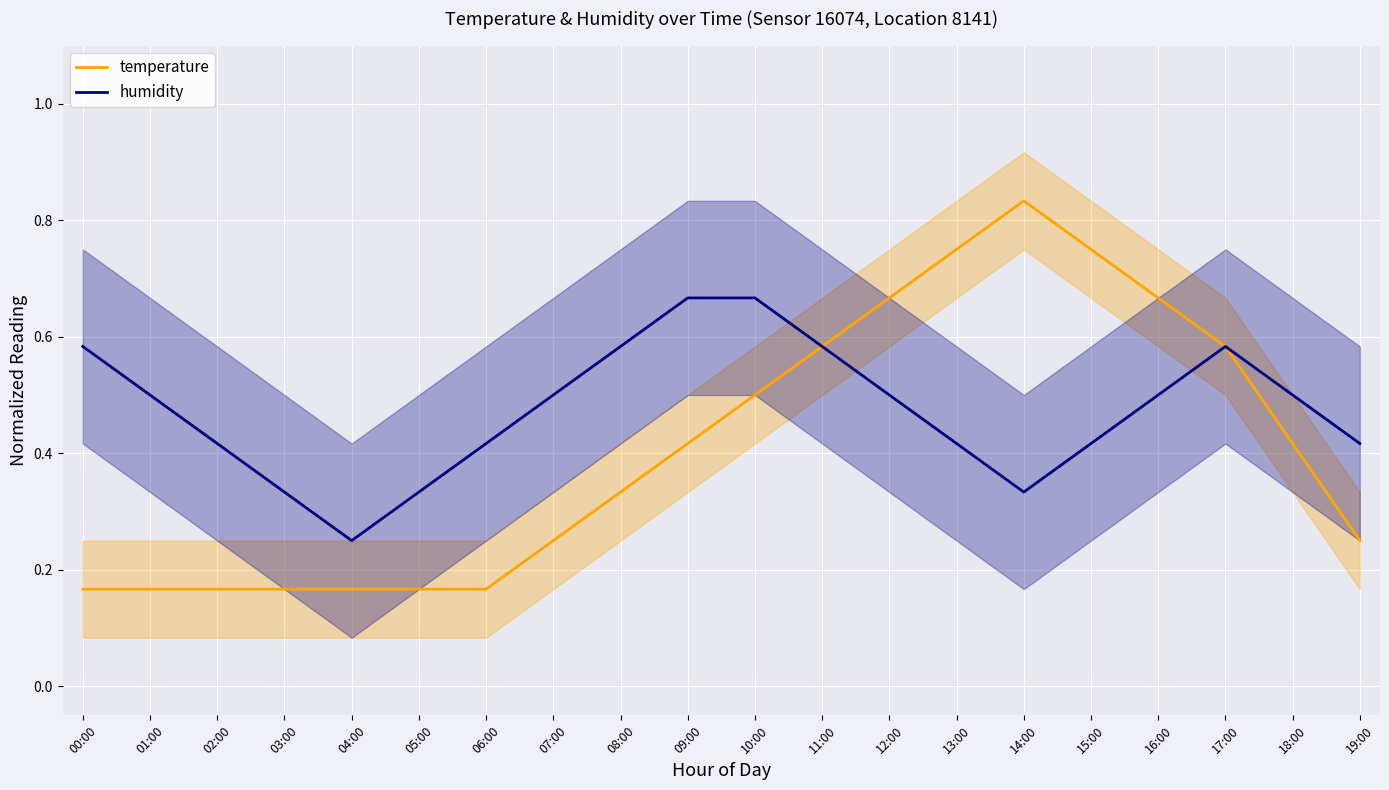

What is the smallest value displayed?

0.2